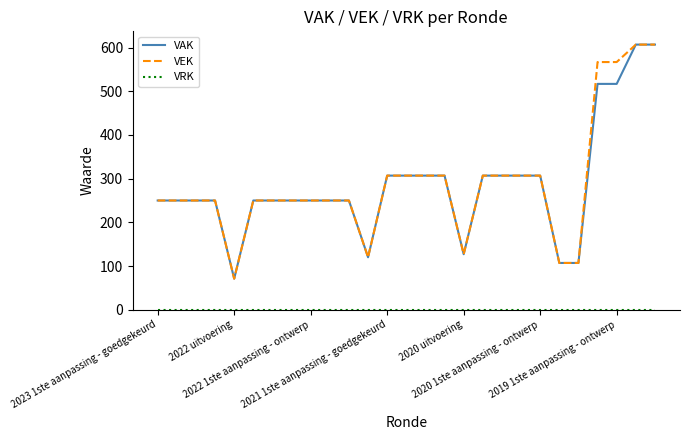

What is the lowest value of the VEK series?

71